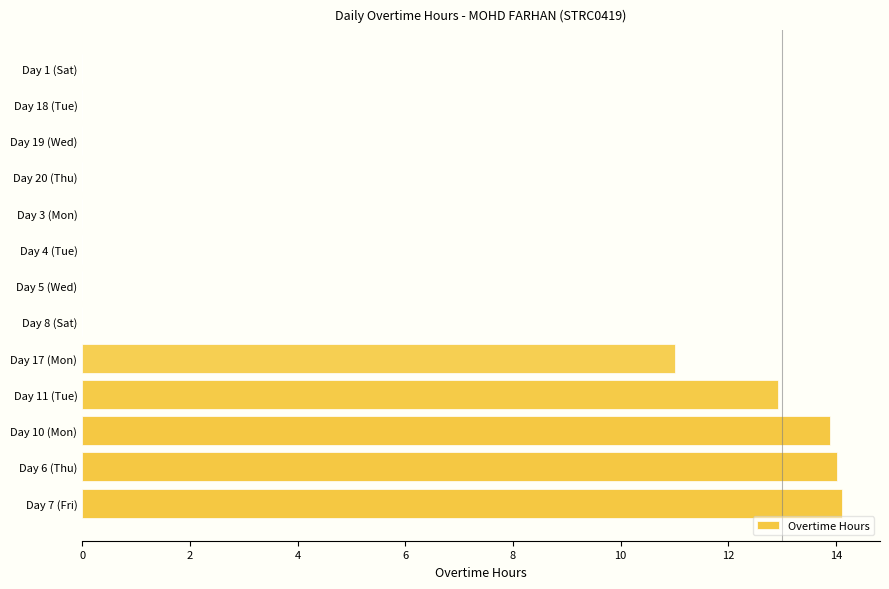

Which has a higher value, Day 17 (Mon) or Day 8 (Sat)?

Day 17 (Mon)